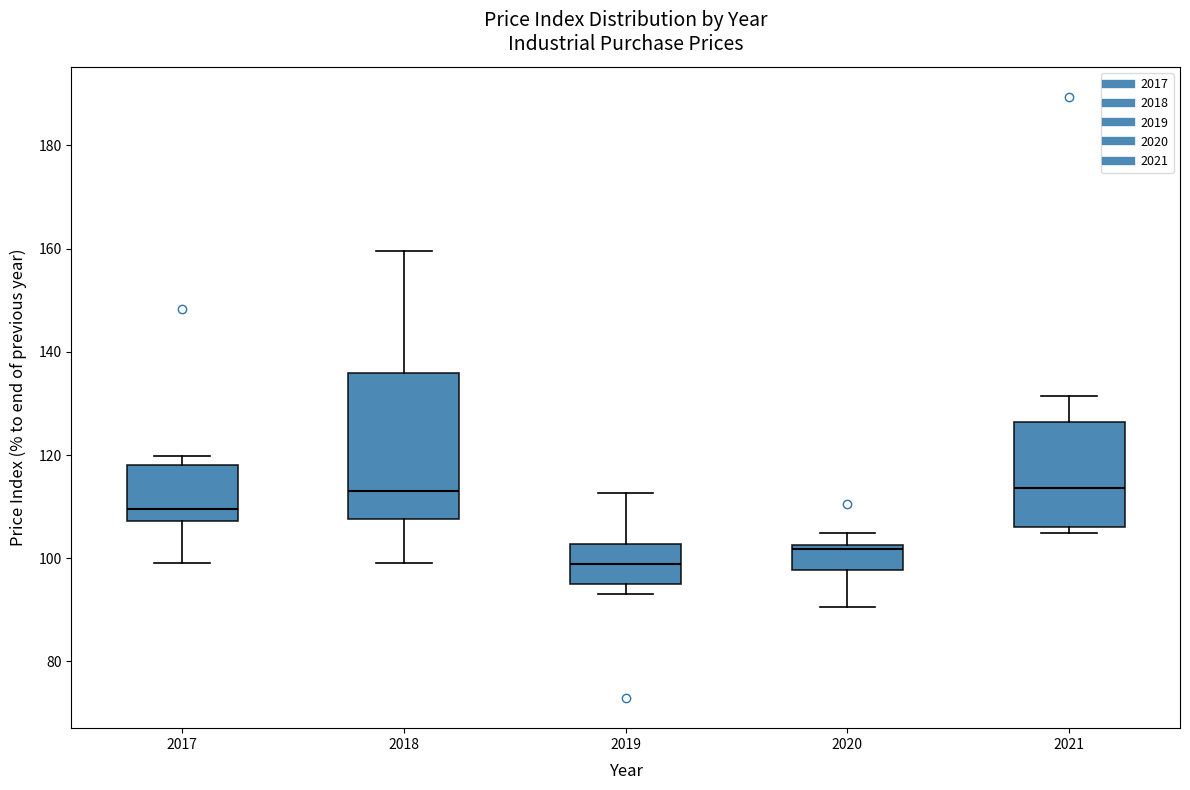

Reading left to right, read every box against the y-axis: the position of its median line, the range the box covers, and the ends of its whiskers. The values are not printed on the chart, so give them approximately, as read against the axis.

2017: median 110, box 108 to 118, whiskers 100 to 120
2018: median 114, box 108 to 136, whiskers 100 to 160
2019: median 98, box 96 to 102, whiskers 94 to 112
2020: median 102 (just below the box's upper edge), box 98 to 102, whiskers 90 to 104
2021: median 114, box 106 to 126, whiskers 104 to 132